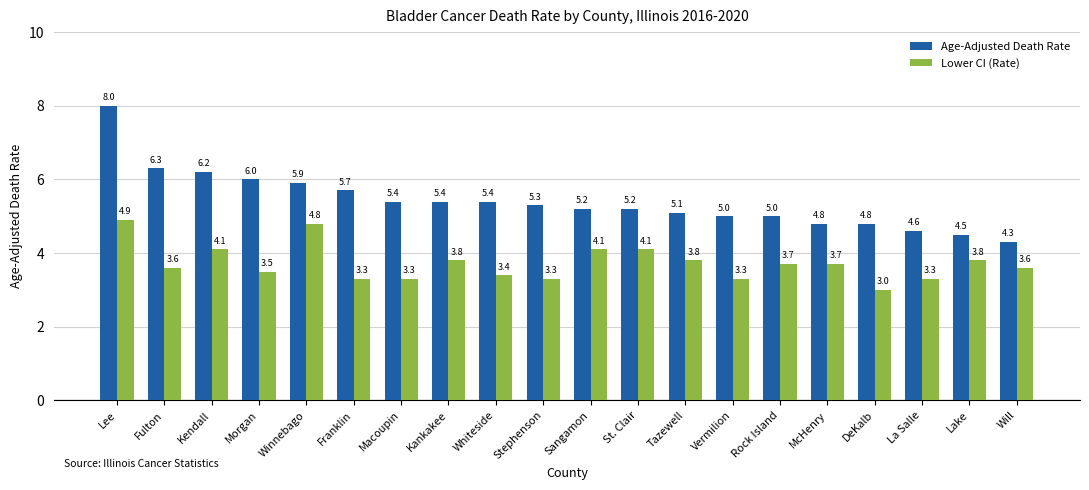

How many distinct data groups are displayed?

2